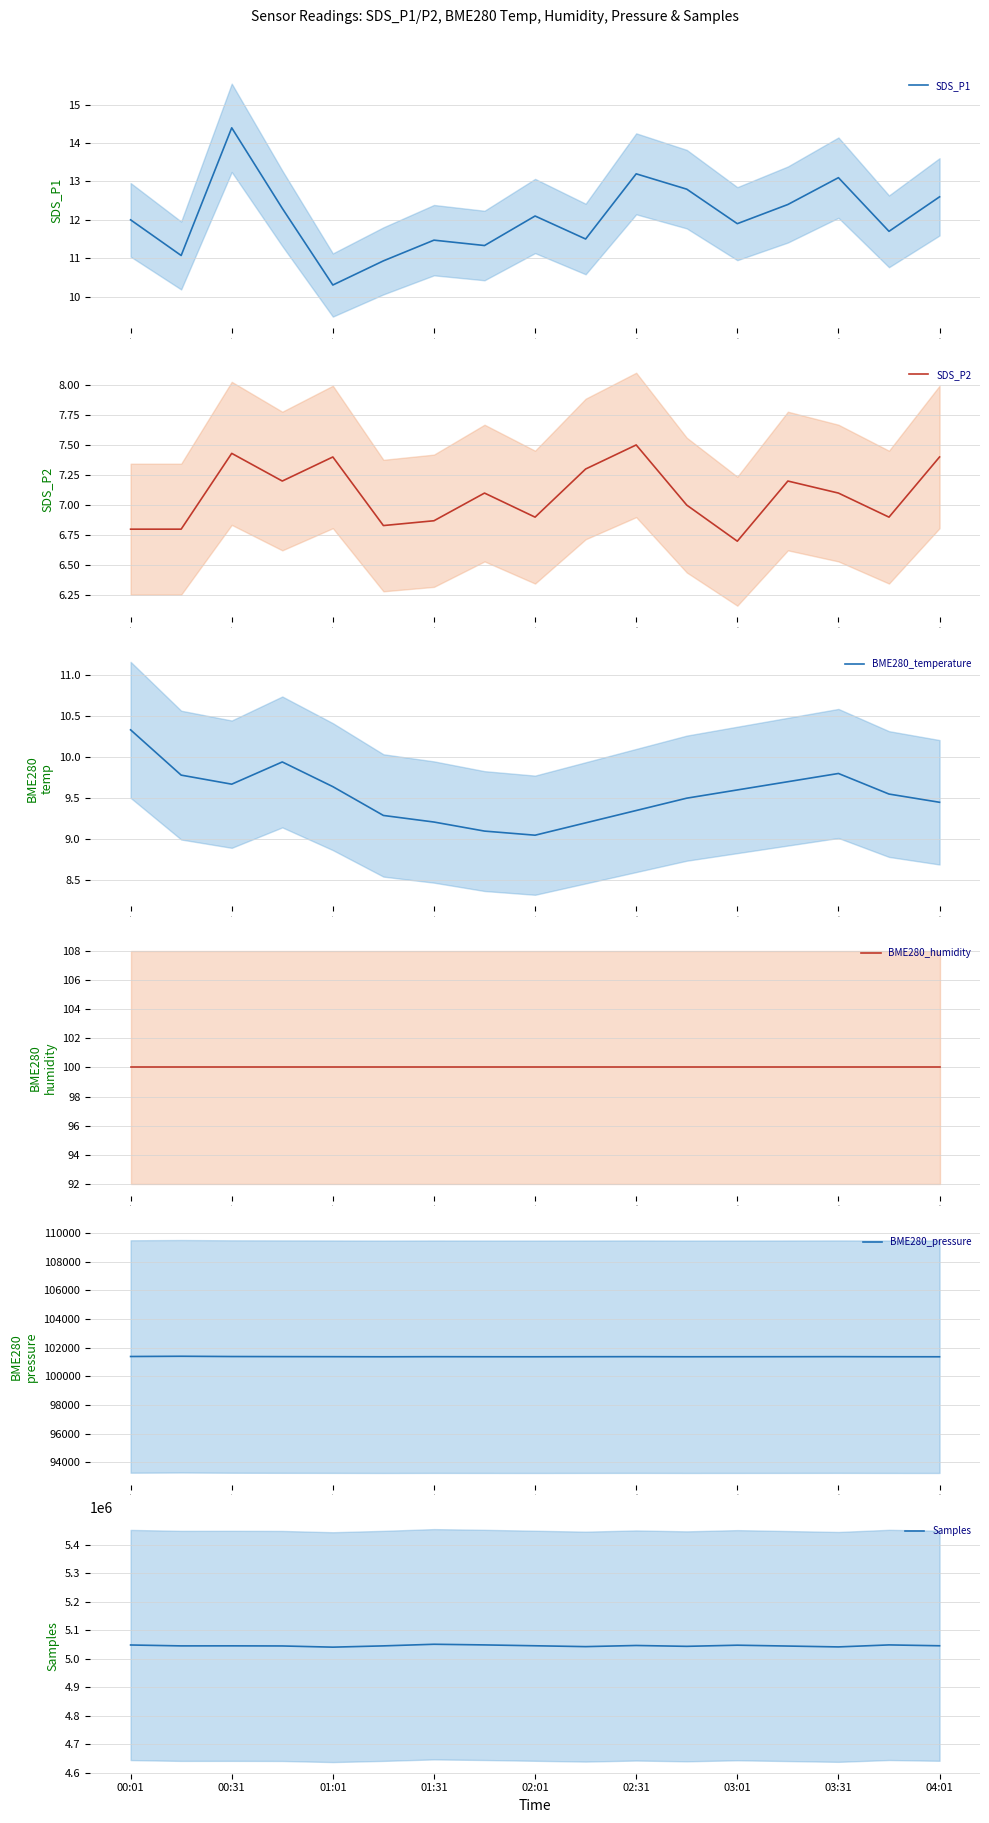

What is the difference between the second highest and second lowest values in the BME280_temperature series?

0.8